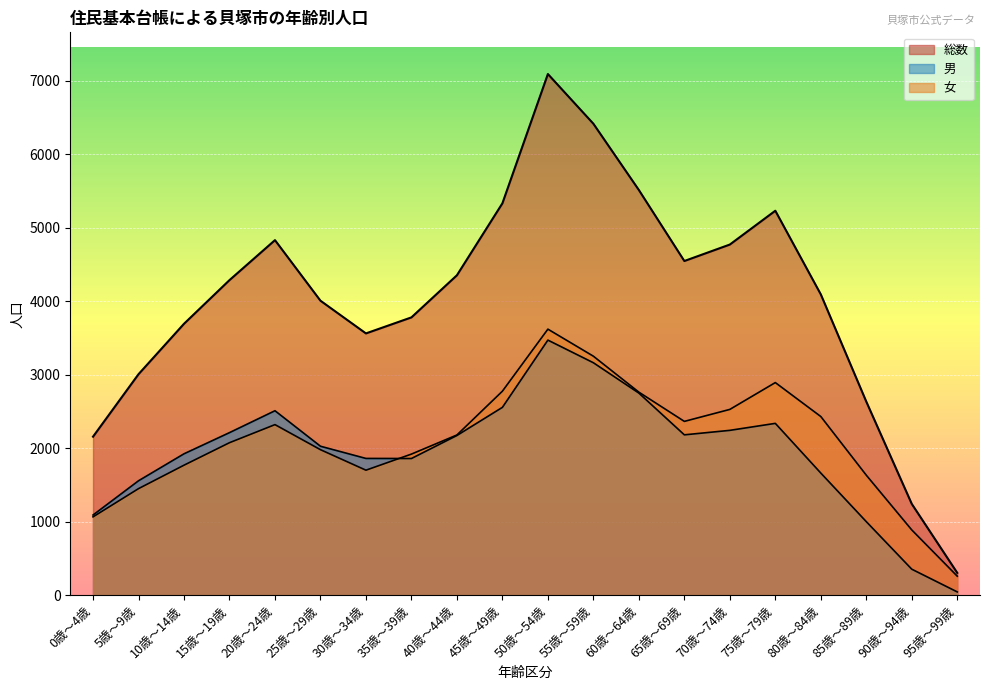

True or false: 男 and 総数 cross at least once.

False